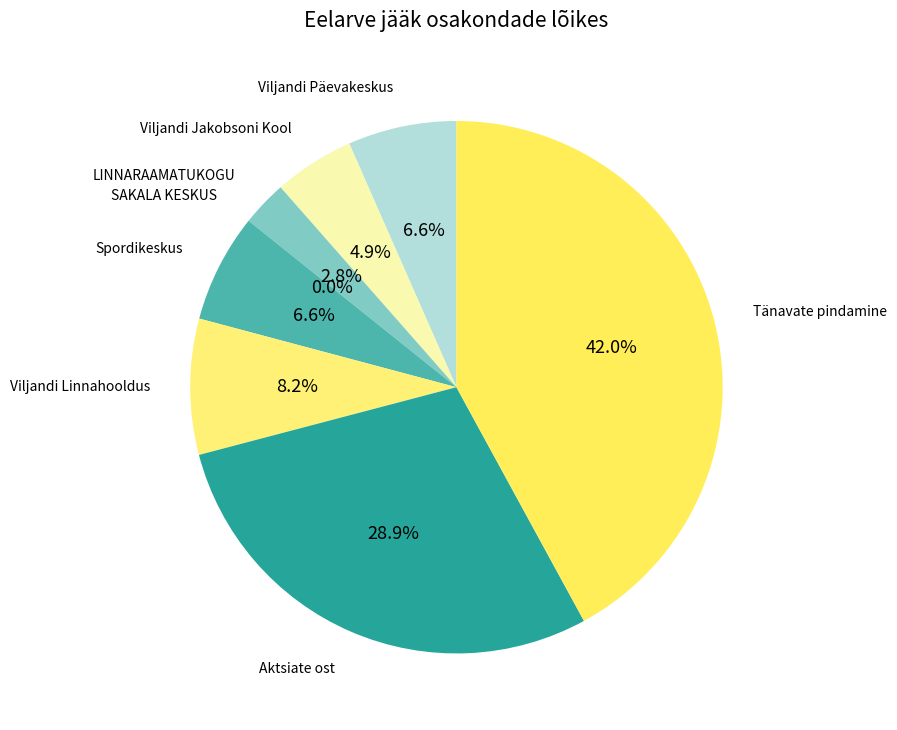

Is it true that Tänavate pindamine is 50% of the pie?

False